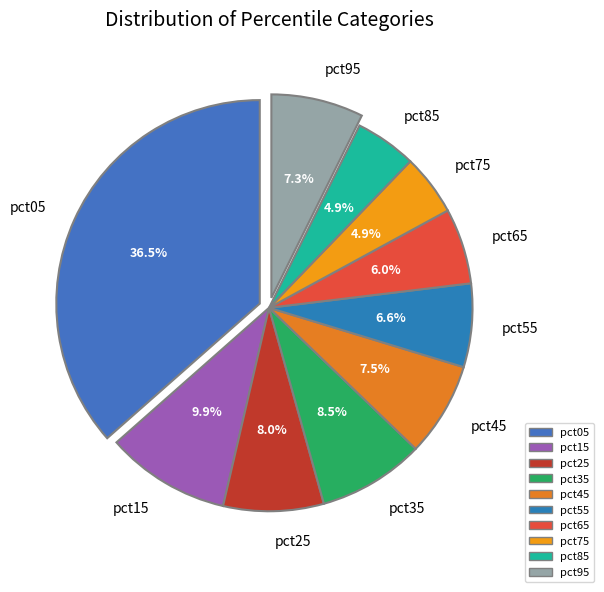

Is there a majority slice in this chart?

No